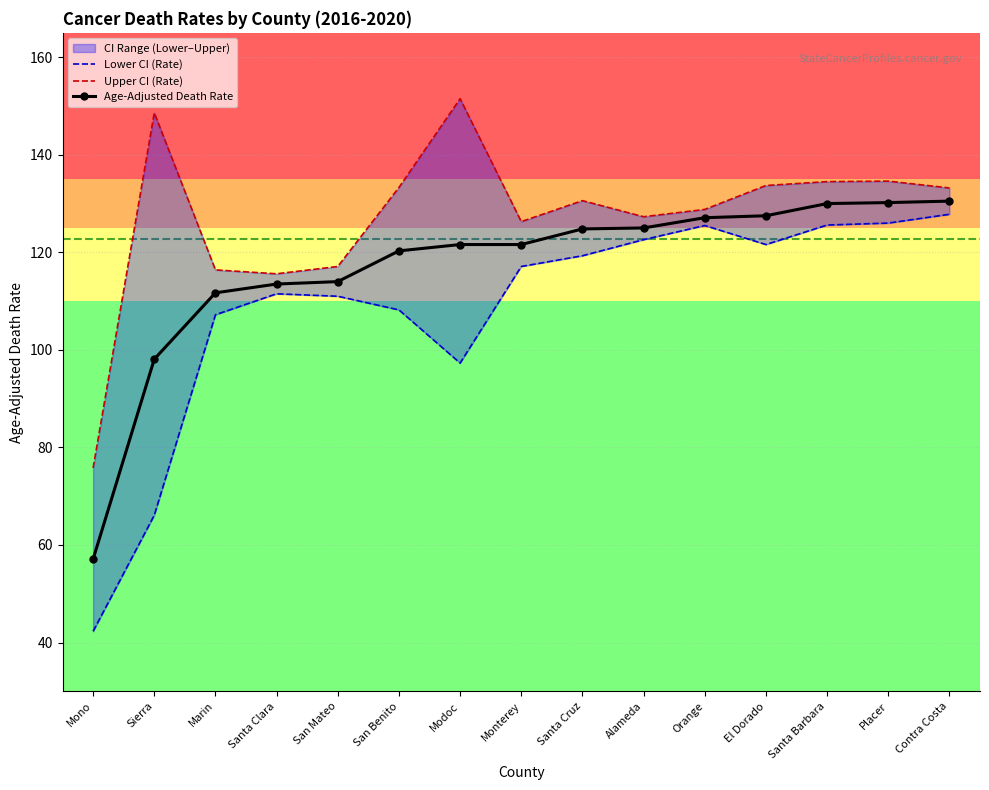

Is it true that Upper CI (Rate) equals 134.5 at Santa Barbara?

True